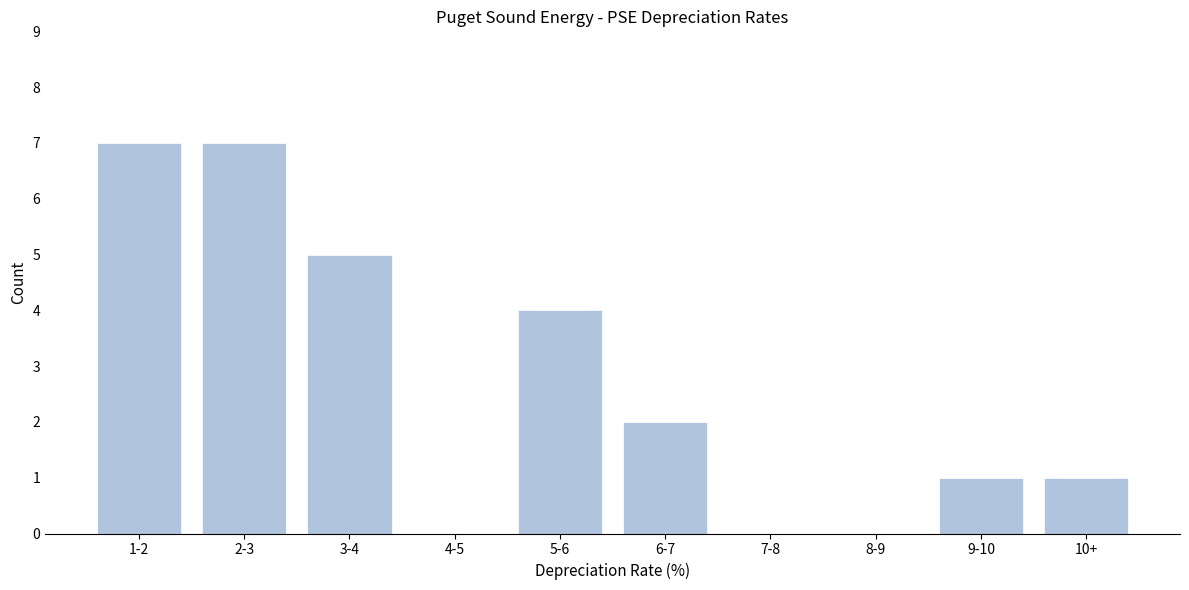

Reading right to left, extract all data points from this chart.

10+=1	9-10=1	8-9=0	7-8=0	6-7=2	5-6=4	4-5=0	3-4=5	2-3=7	1-2=7